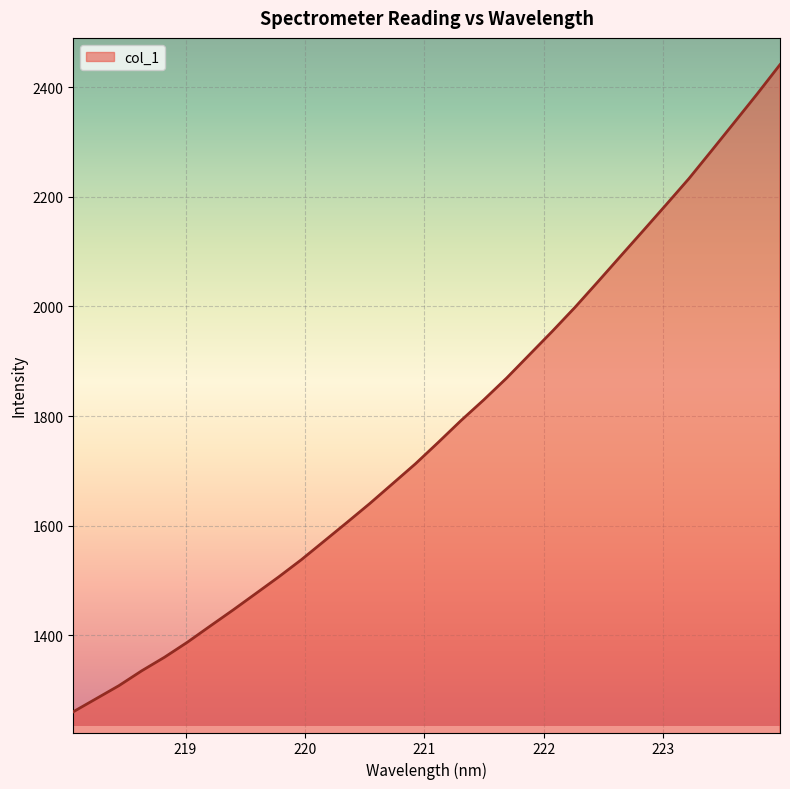

Reading left to right, transcribe all the data shown in this chart.

1260.4	1284.2	1308.0	1335.2	1360.0	1387.3	1416.8	1446.0	1476.2	1506.4	1538.0	1572.0	1606.0	1640.5	1676.7	1712.9	1752.0	1791.9	1829.7	1869.4	1912.0	1954.5	1998.5	2044.8	2091.8	2138.6	2185.7	2233.3	2284.5	2336.1	2387.9	2441.3